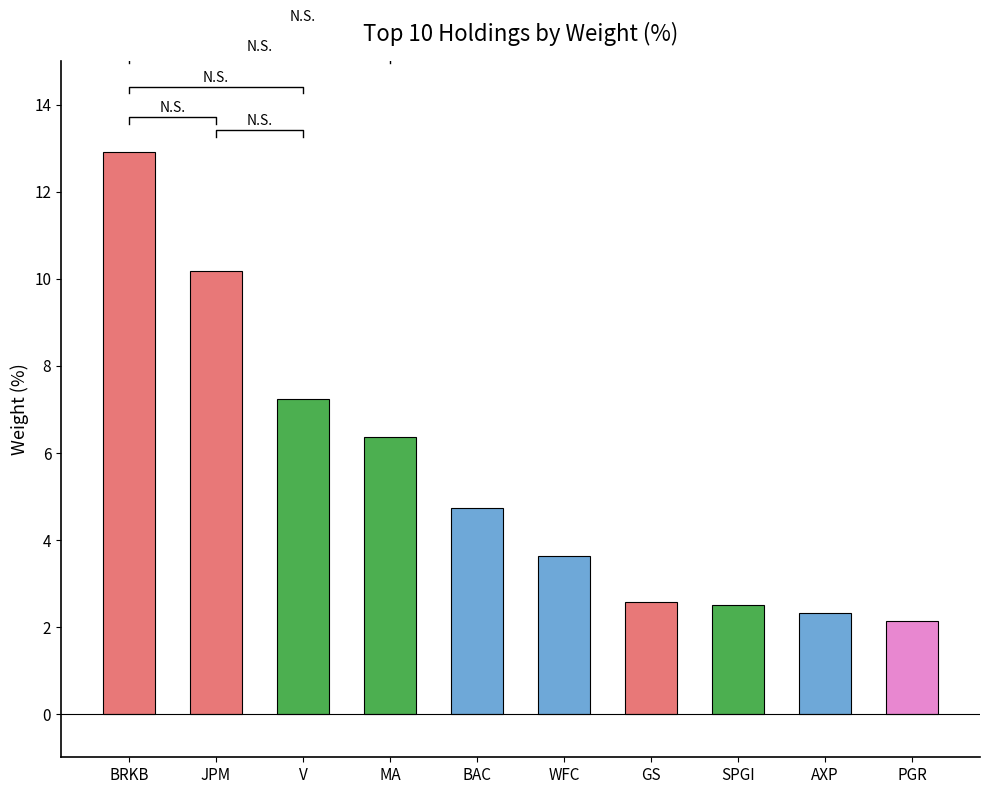

What is the greatest value displayed?

12.9